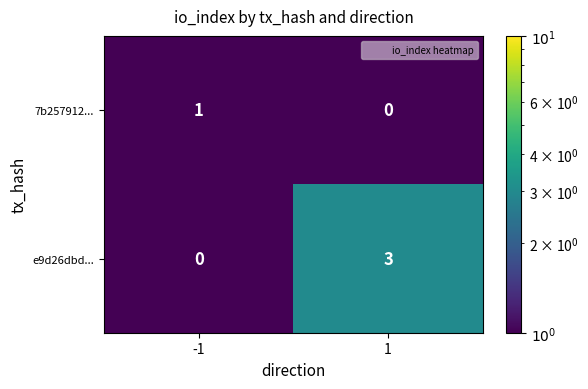

What is the highest value of the e9d26dbd... series?

3